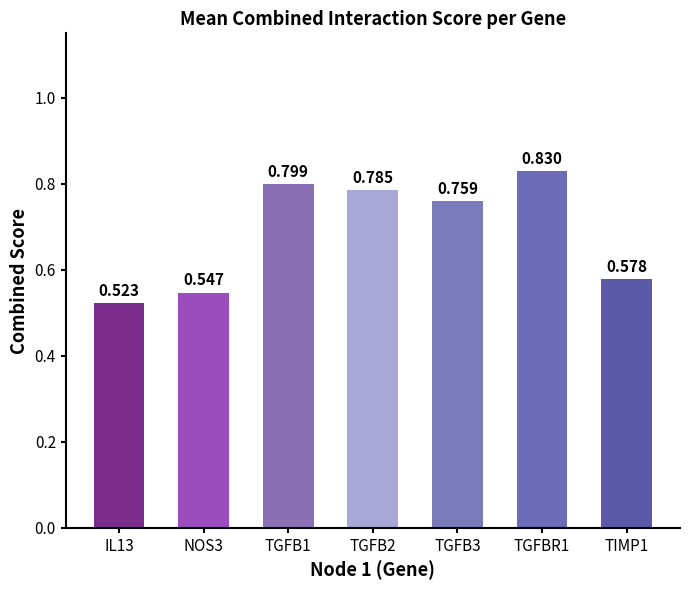

What is the smallest value displayed?

0.5